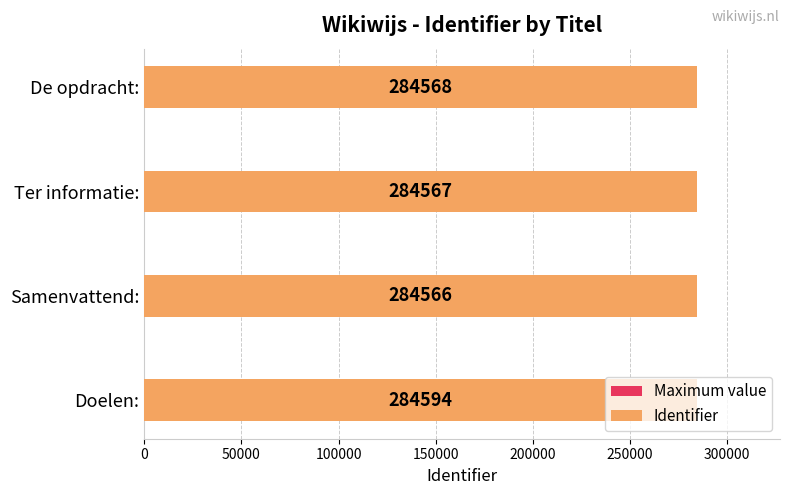

At how many categories does at least one series exceed 40936?

4